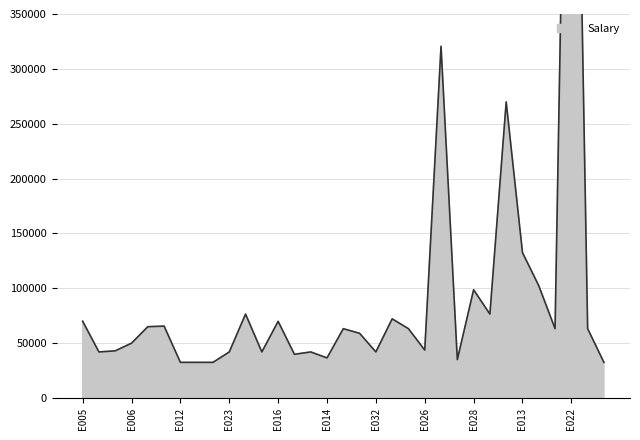

The value at E013 is 73371. True or false?

False